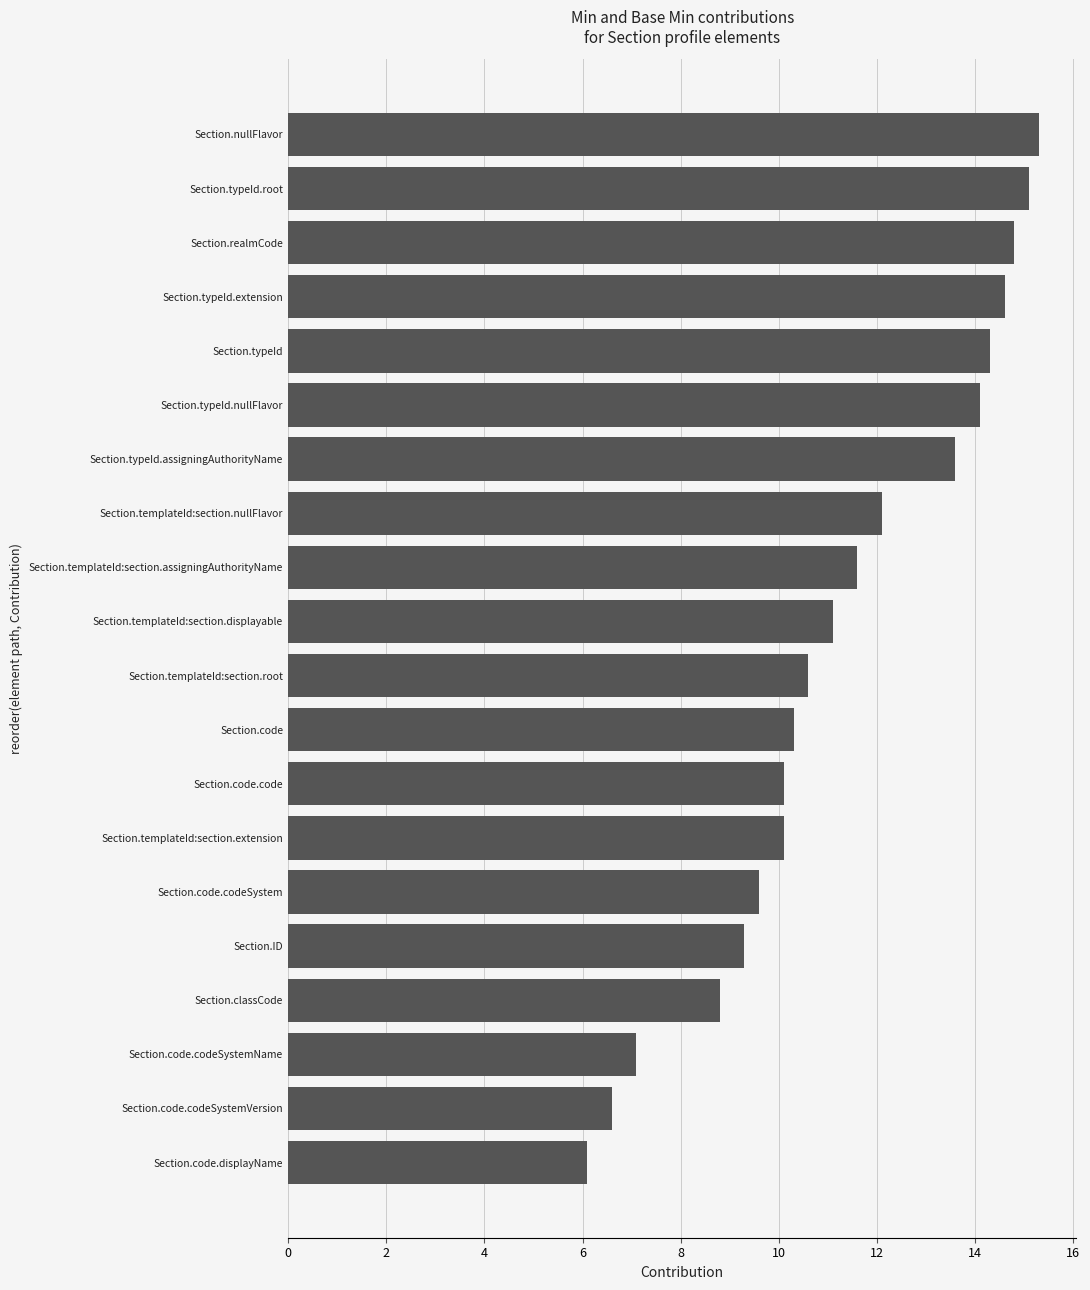

What is the difference between the maximum and minimum values?

9.2